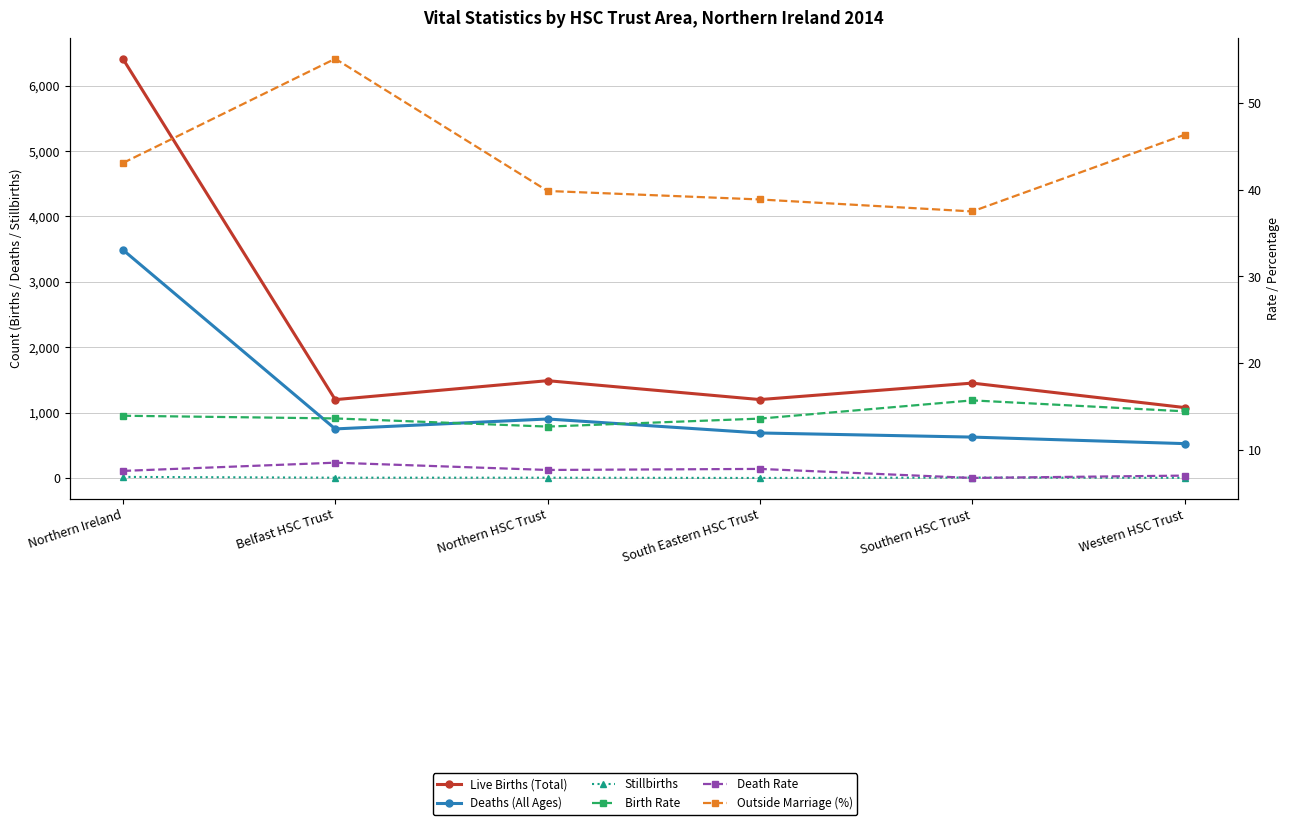

Between Northern Ireland and Northern HSC Trust, which series saw the biggest shift?

Live Births (Total)